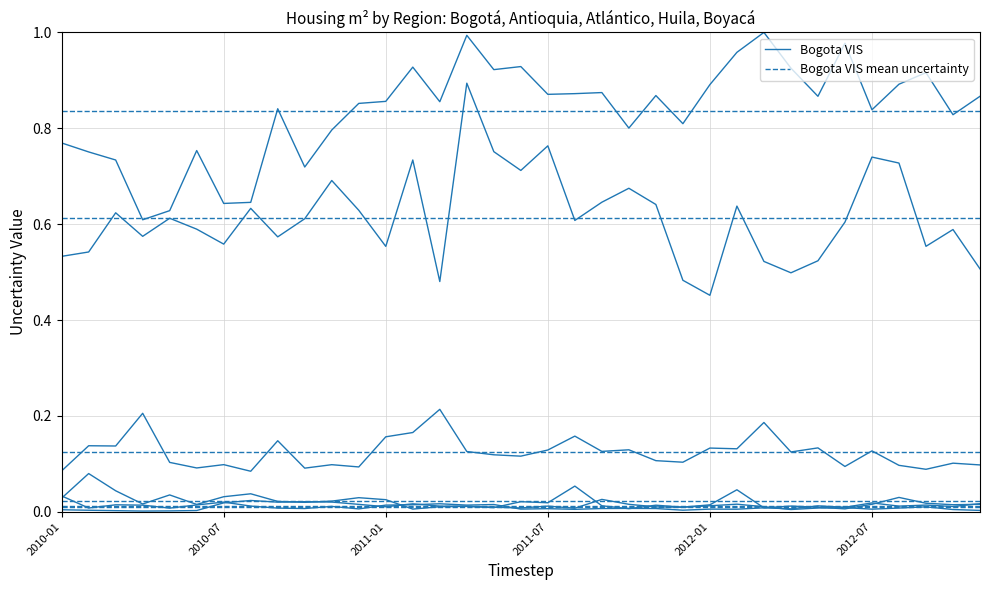

How many lines are shown in the chart?

12